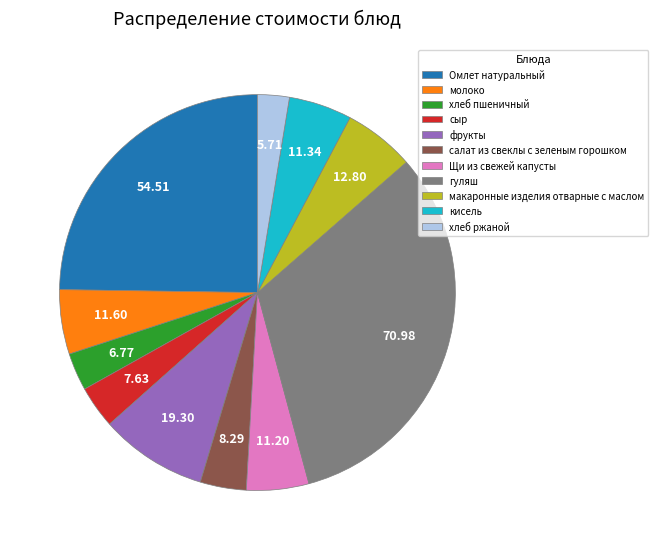

Do гуляш and Омлет натуральный together represent more than half of the pie?

Yes